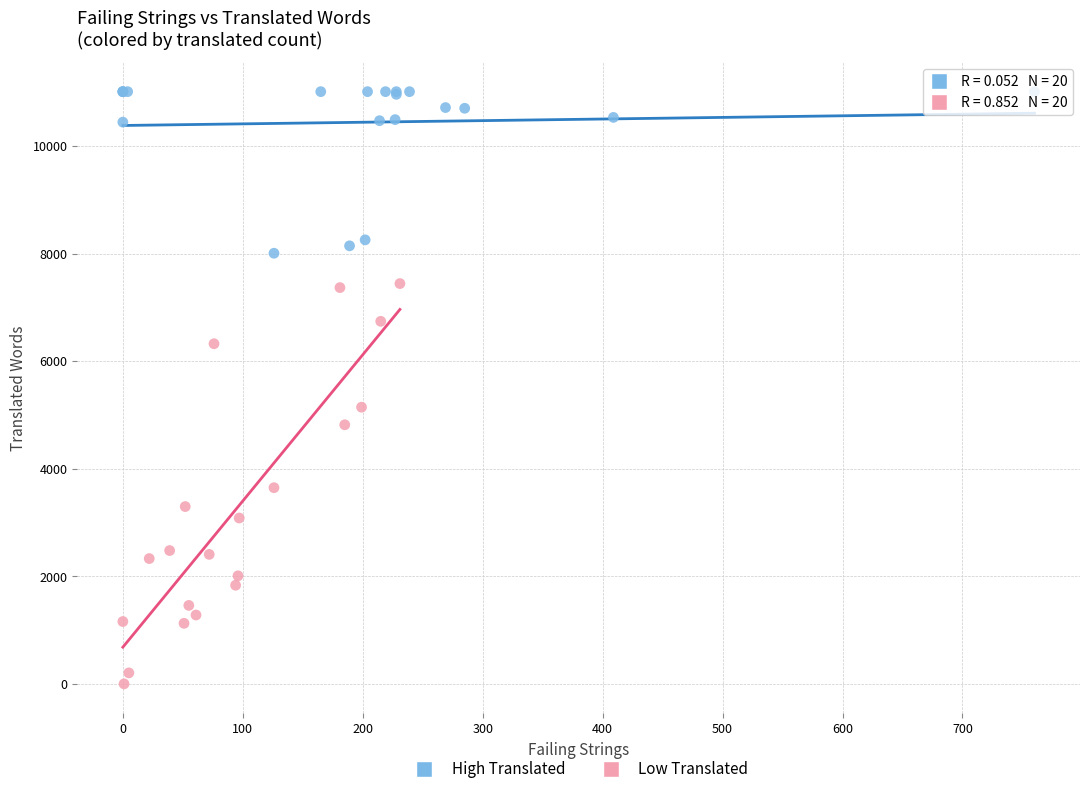

Which series contains the lowest Y value?

Low Translated